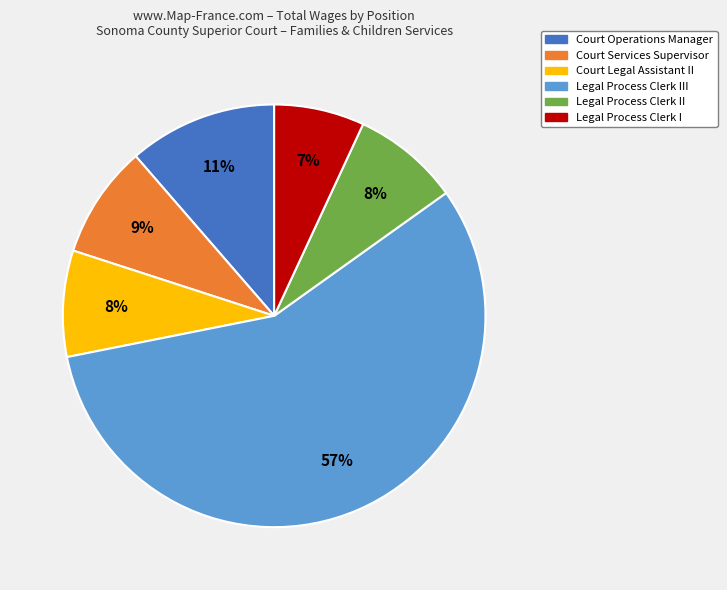

Between Court Services Supervisor and Court Operations Manager, which is larger?

Court Operations Manager